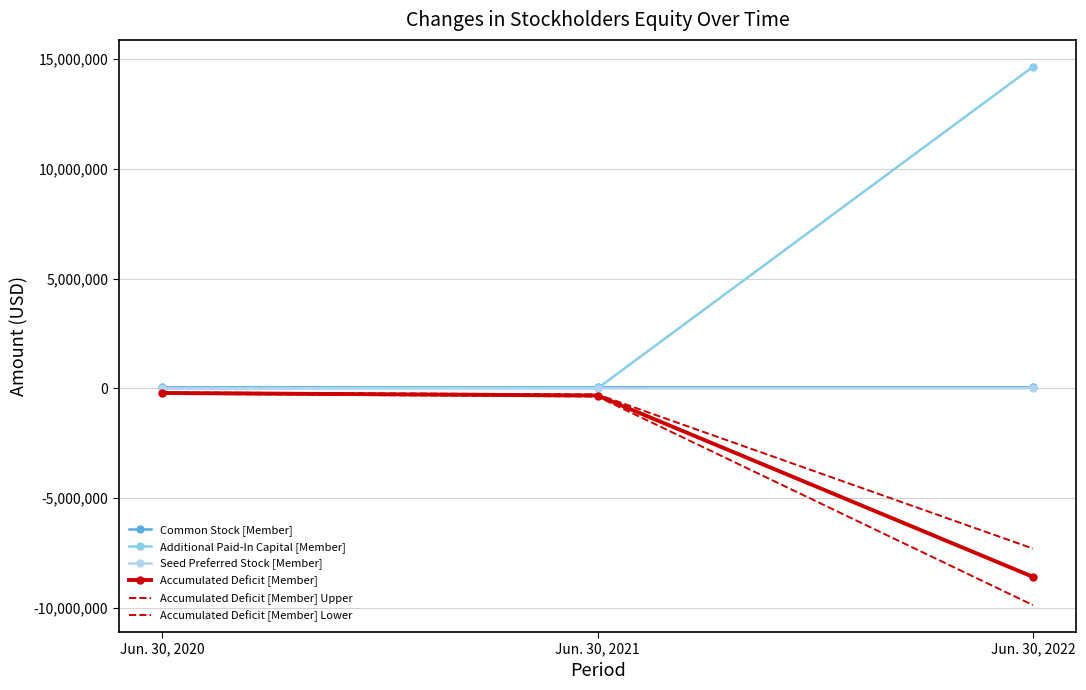

How many data points does each series have?

3